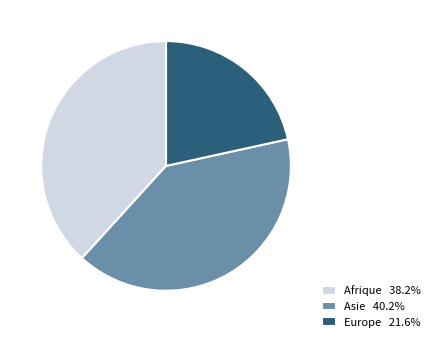

Which category has the smallest portion of the pie?

Europe